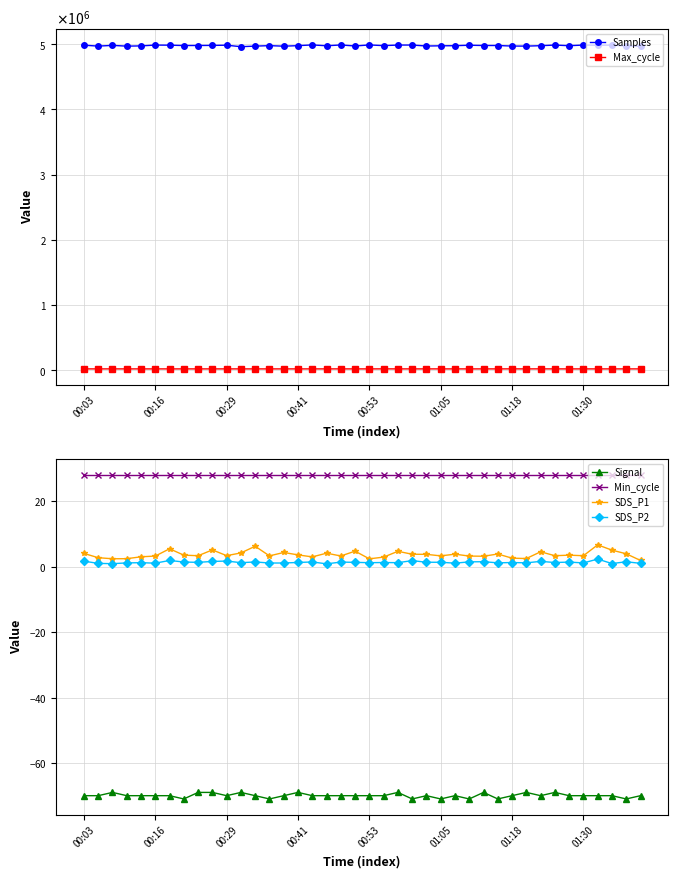

What are all the series names shown in the legend?

Samples, Max_cycle, Signal, Min_cycle, SDS_P1, SDS_P2